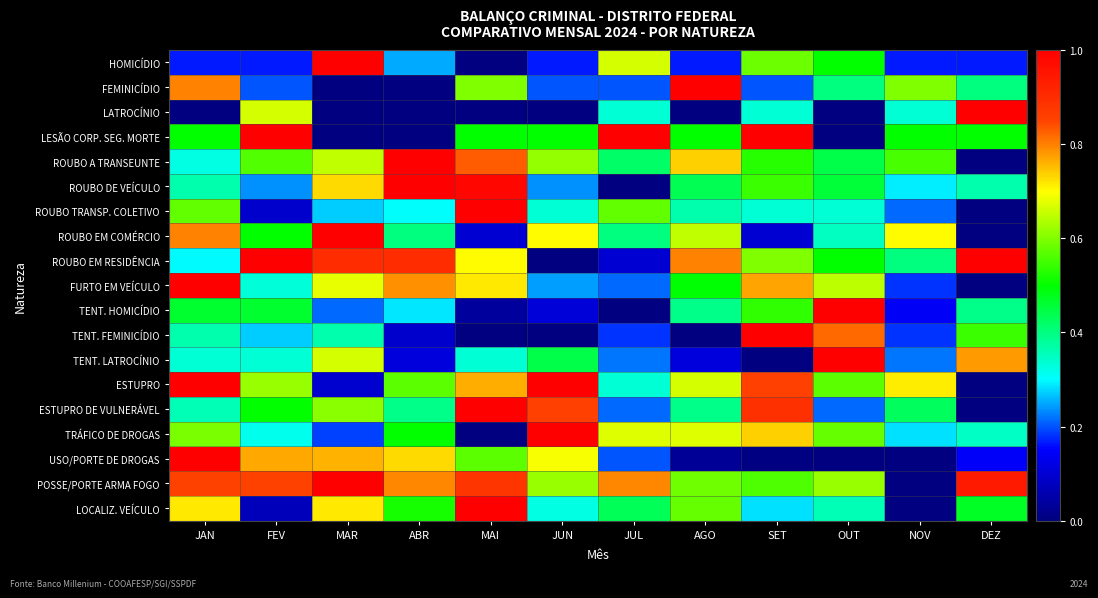

At which category does the chart reach its peak across all series?

MAR